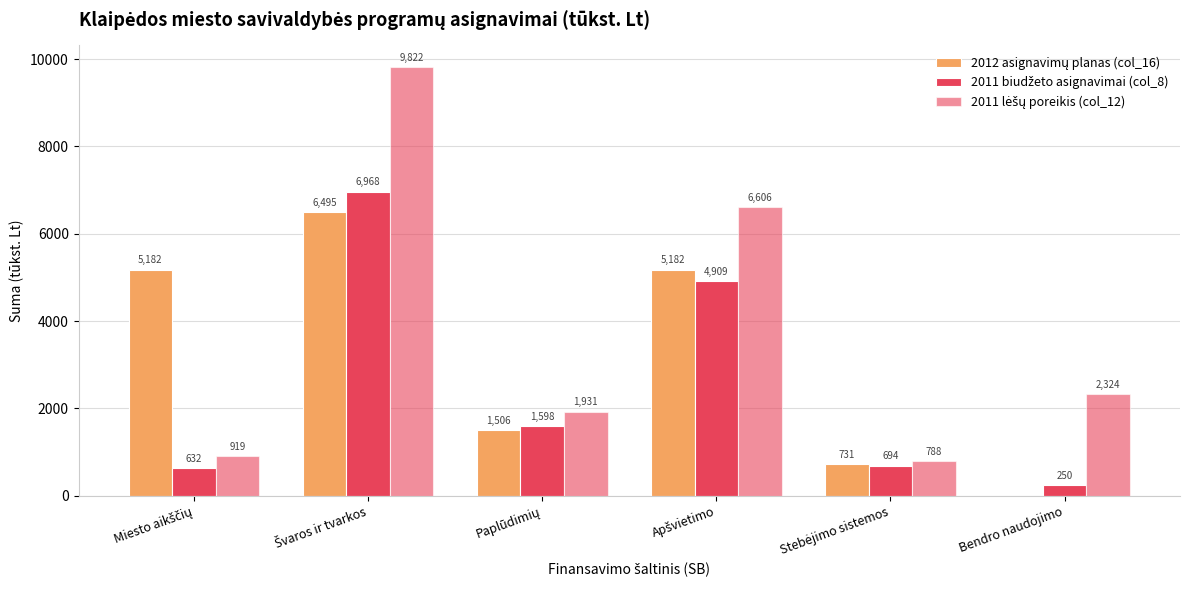

At which label does 2012 asignavimų planas (col_16) first exceed 5181?

Miesto aikščių